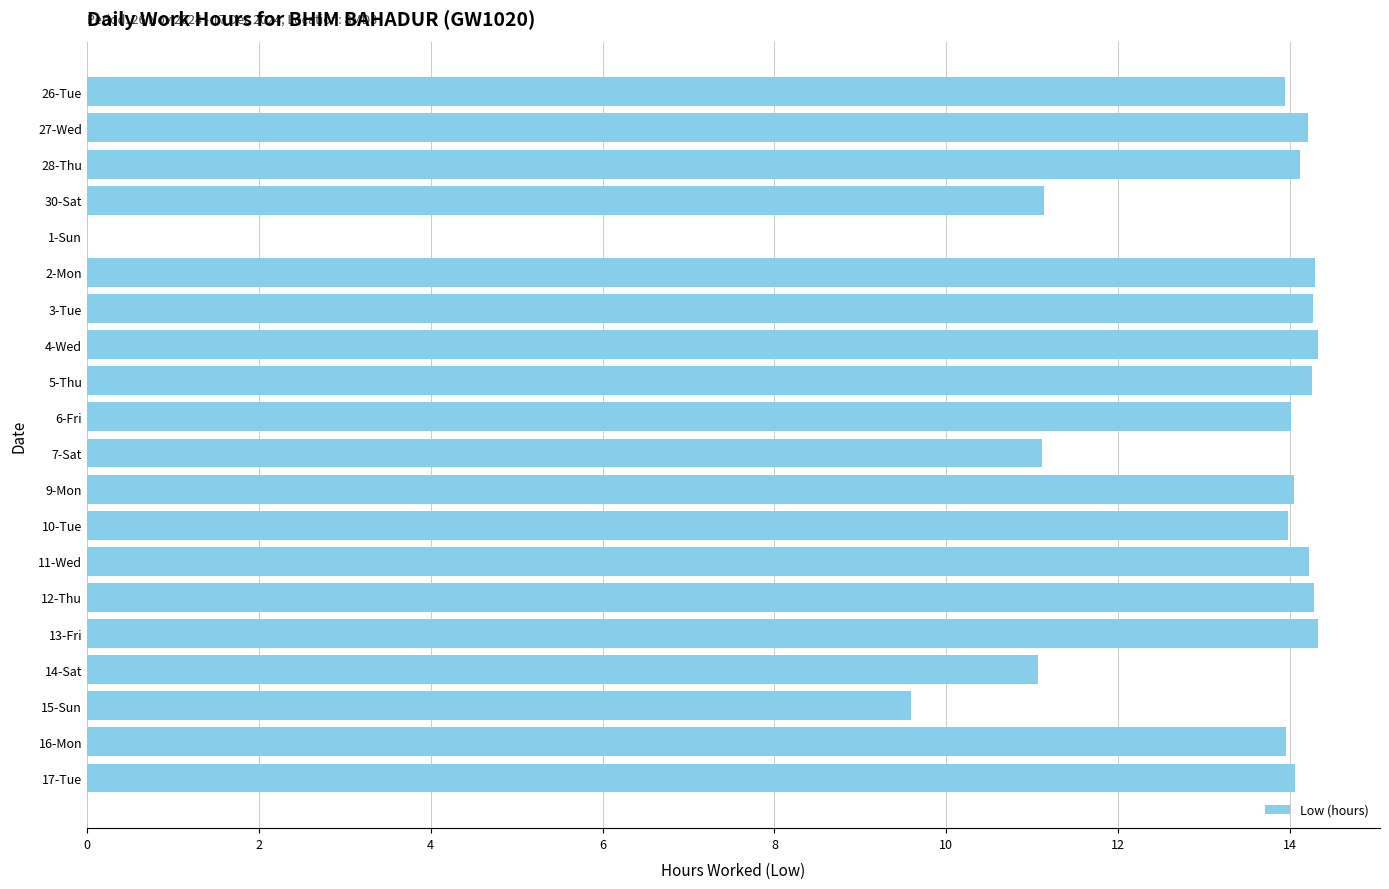

At which label is the value closest to 7?

15-Sun